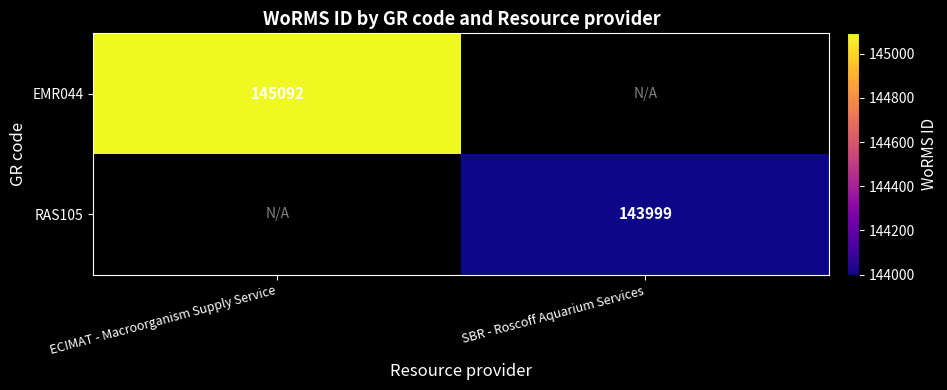

Which has a higher value, SBR - Roscoff Aquarium Services or ECIMAT - Macroorganism Supply Service?

ECIMAT - Macroorganism Supply Service